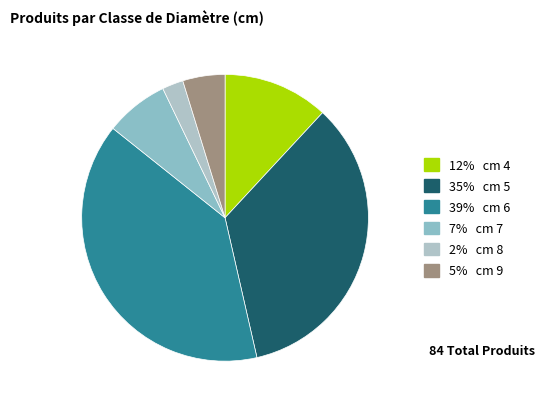

How many slices are in this pie chart?

6